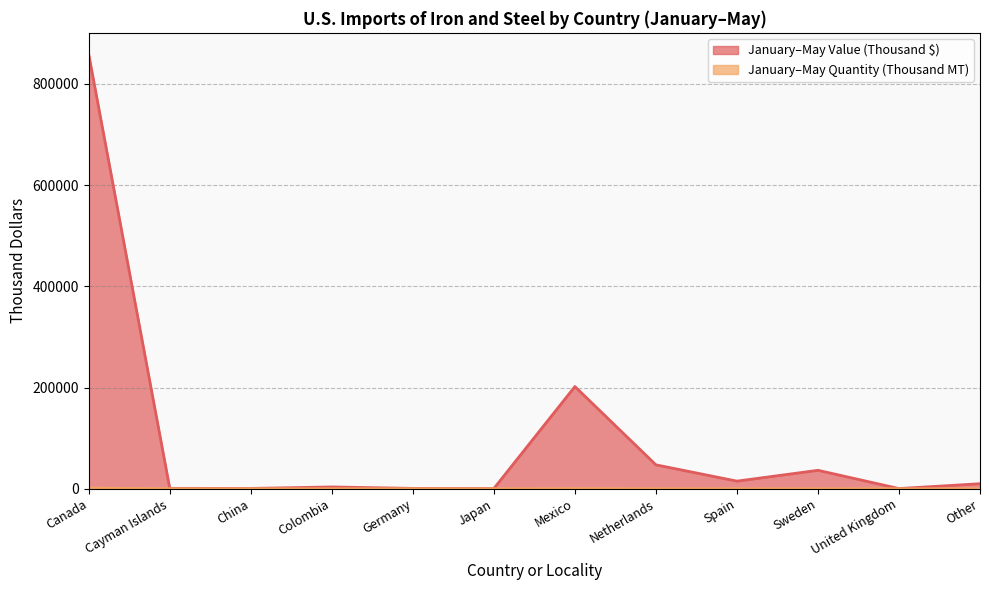

Reading left to right, what are all the values shown in this chart?

January-May Quantity (Thousand MT): 1460	5	1	2	2	9	288	83	25	67	1	8
January-May Value (Thousand $): 858000	826	679	3580	769	568	202000	47300	15100	36500	425	10000